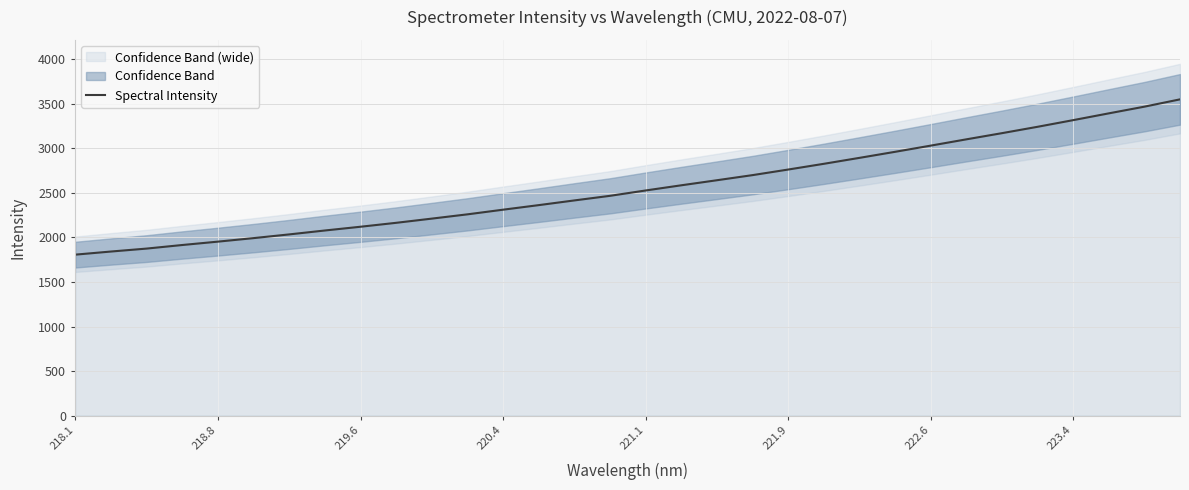

Is it true that Spectral Intensity equals 1951.6 at 218.8?

True